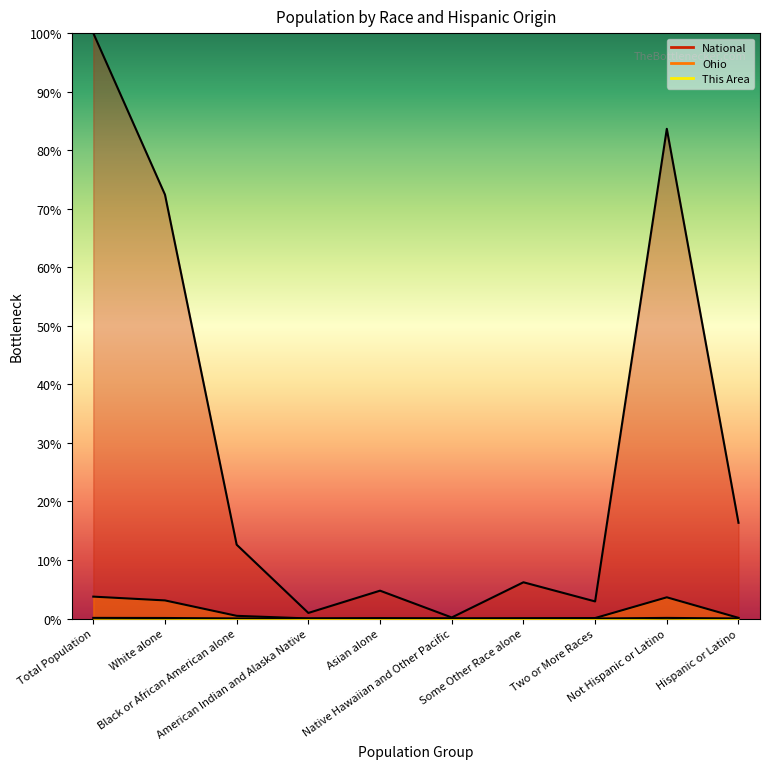

What is the label of the 7th point from the left?

Some Other Race alone